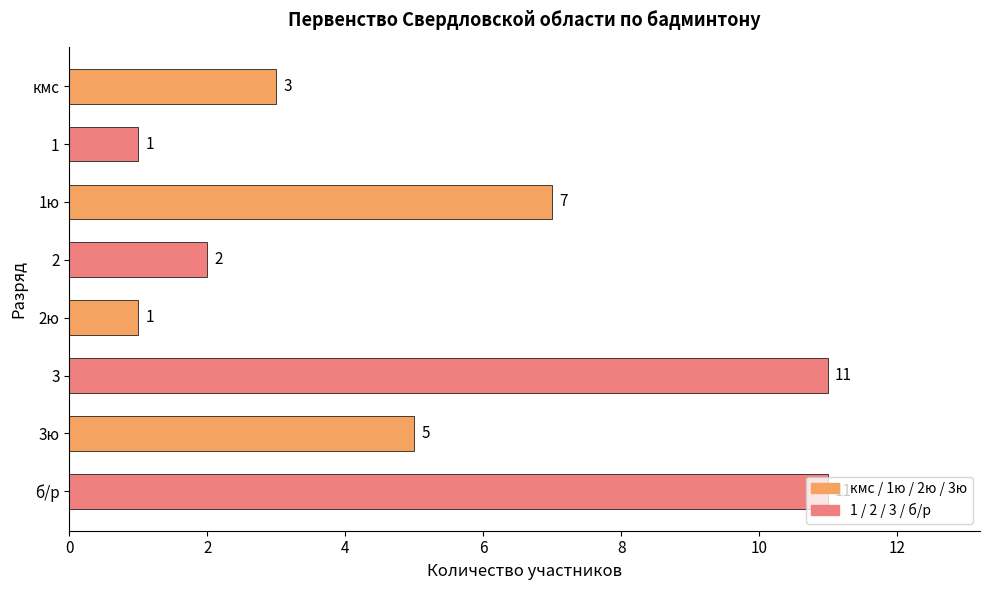

Does the chart contain stacked bars?

No